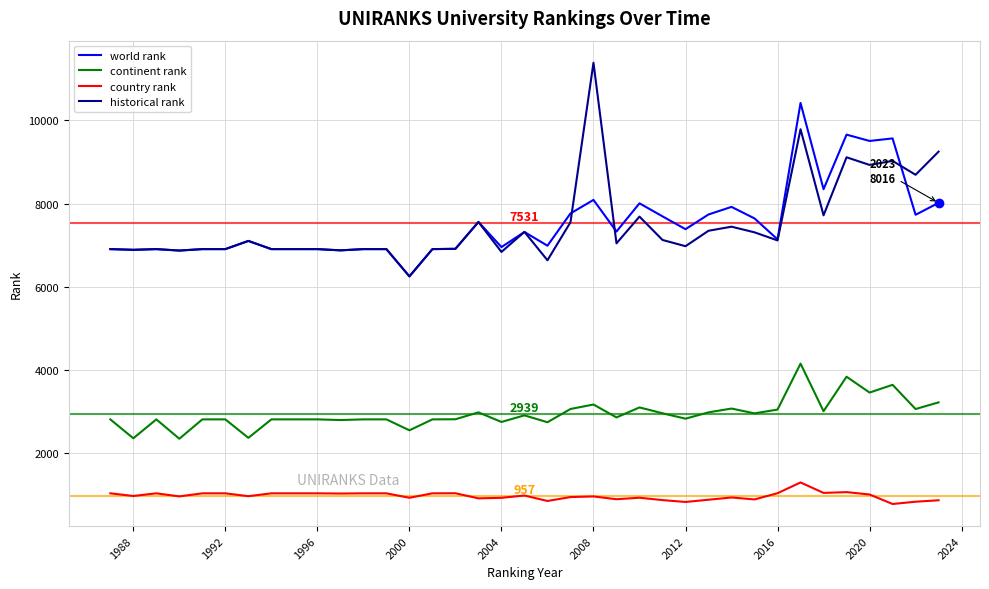

Rank the series by their maximum value, from lowest to highest.

country rank, continent rank, world rank, historical rank